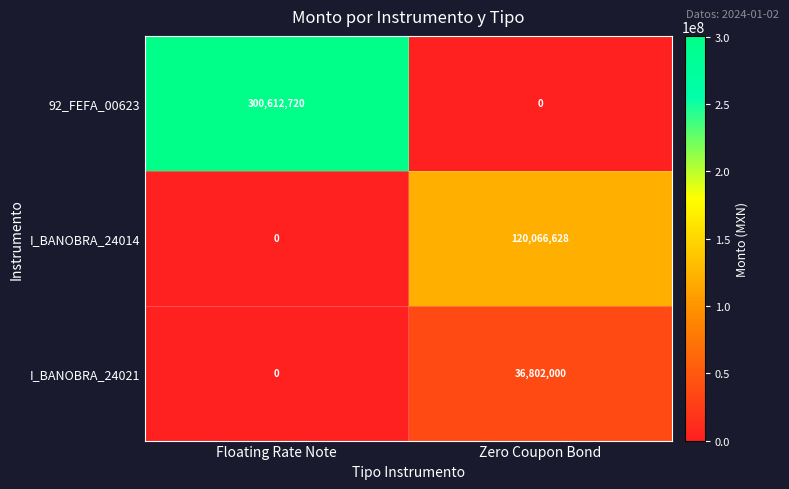

How many series are shown in this chart?

3